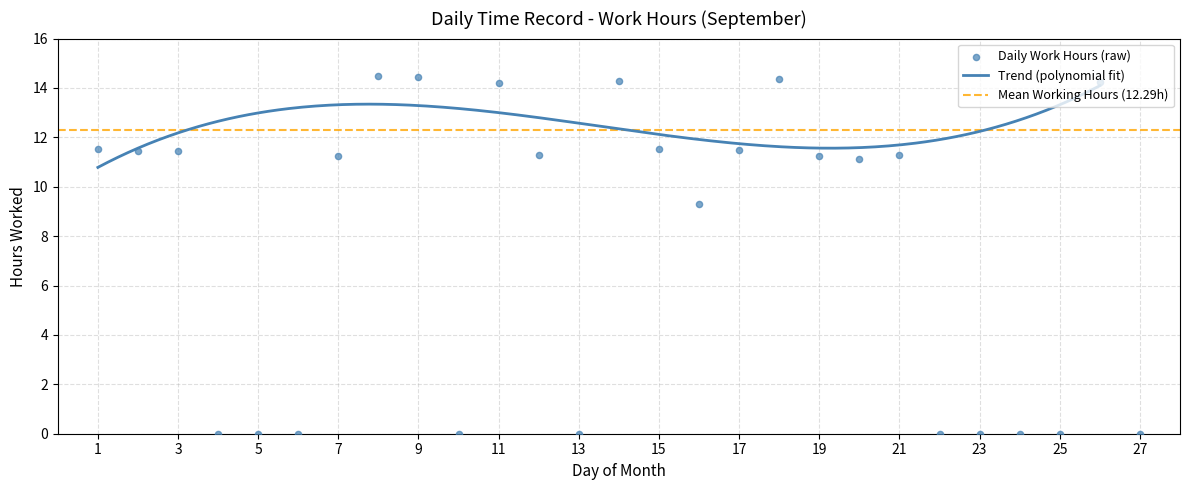

What is the change in value from 6 to 26?

+14.2